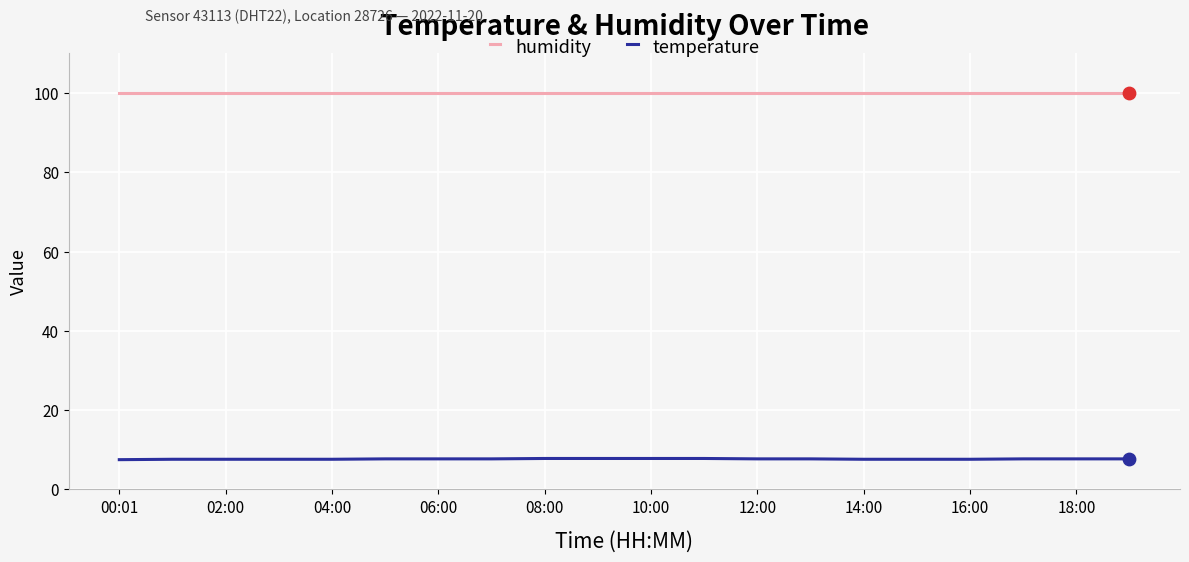

What is the minimum value shown in the chart?

7.5